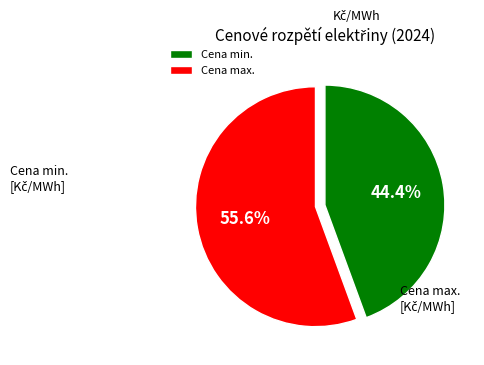

Is there a majority slice in this chart?

Yes